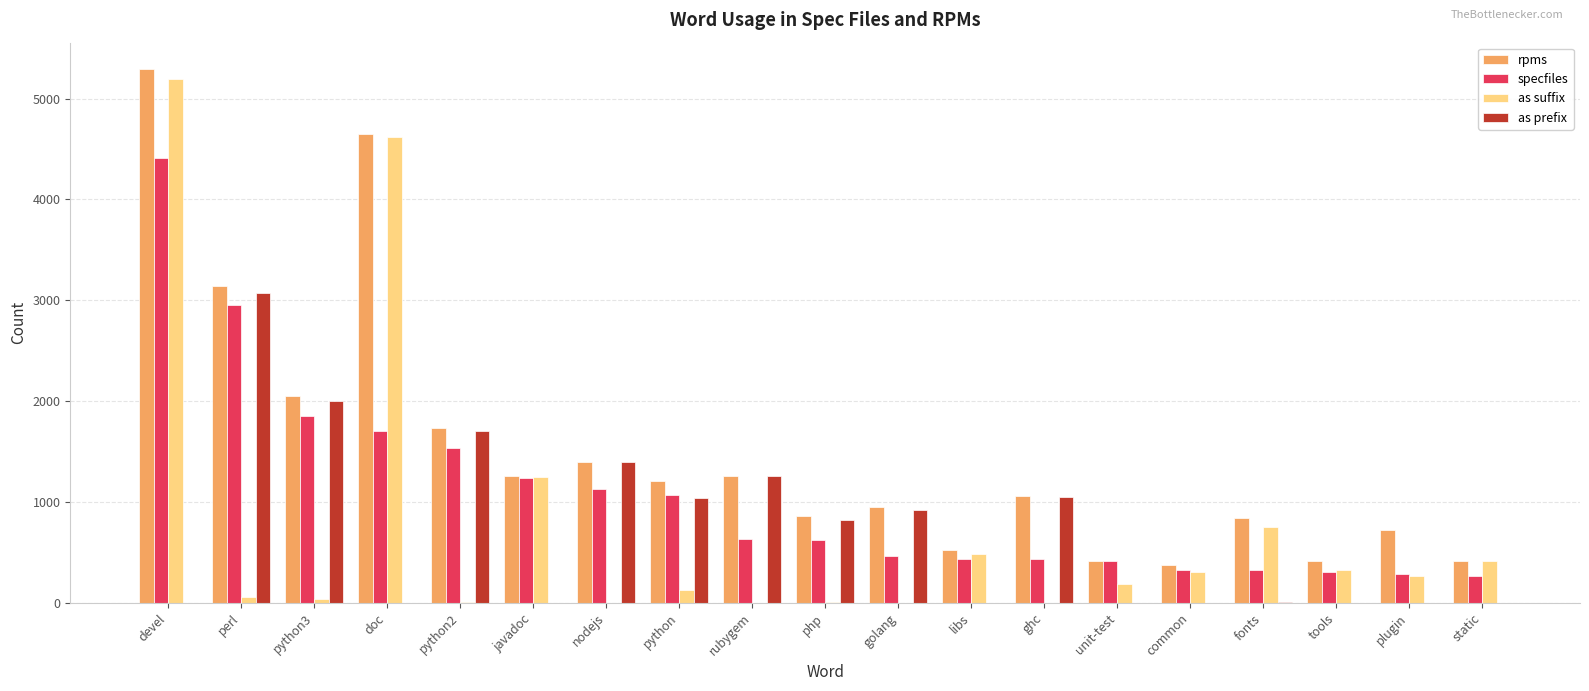

What is the sum of all rpms values?

28561